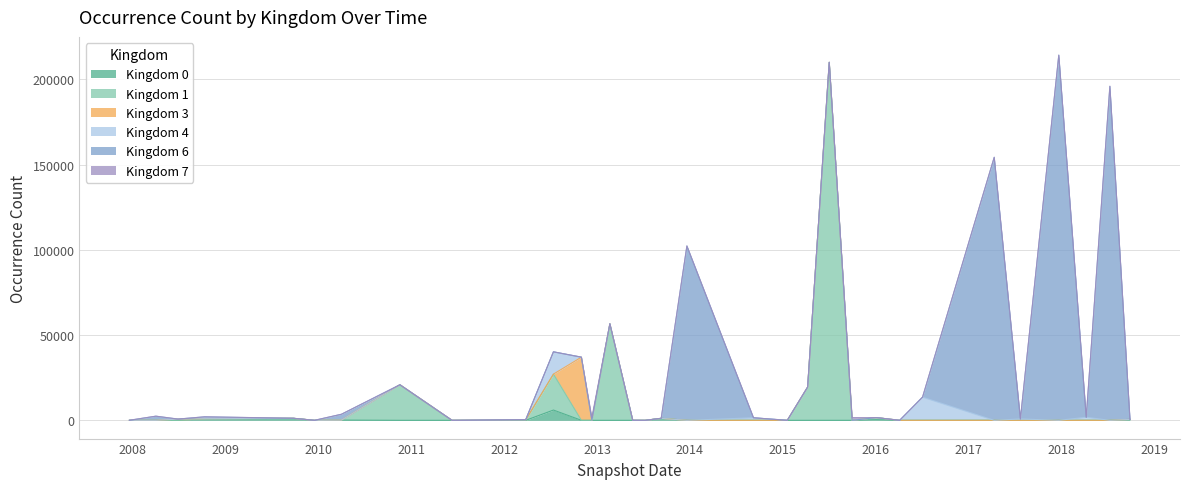

Reading left to right, extract all data points from this chart.

0: 2007-12-19=0	2008-04-01=0	2008-06-27=0	2008-10-10=978	2009-09-25=1152	2009-12-16=0	2010-04-01=132	2010-11-17=0	2011-06-10=0	2012-03-26=0	2012-07-13=6019	2012-10-31=0	2012-12-11=0	2013-02-20=0	2013-05-21=0	2013-07-09=0	2013-09-10=1152	2013-12-20=0	2014-09-08=0	2015-01-19=0	2015-04-09=0	2015-07-03=0	2015-10-01=0	2016-01-04=361	2016-04-05=0	2016-07-04=0	2017-04-12=0	2017-07-24=0	2017-12-22=0	2018-04-09=0	2018-07-11=0	2018-09-28=538
1: 2007-12-19=0	2008-04-01=0	2008-06-27=0	2008-10-10=0	2009-09-25=0	2009-12-16=0	2010-04-01=0	2010-11-17=20856	2011-06-10=0	2012-03-26=0	2012-07-13=21090	2012-10-31=0	2012-12-11=0	2013-02-20=56614	2013-05-21=0	2013-07-09=0	2013-09-10=0	2013-12-20=0	2014-09-08=0	2015-01-19=0	2015-04-09=19504	2015-07-03=209963	2015-10-01=0	2016-01-04=1249	2016-04-05=0	2016-07-04=0	2017-04-12=0	2017-07-24=0	2017-12-22=0	2018-04-09=0	2018-07-11=0	2018-09-28=0
3: 2007-12-19=0	2008-04-01=0	2008-06-27=728	2008-10-10=0	2009-09-25=0	2009-12-16=0	2010-04-01=0	2010-11-17=0	2011-06-10=0	2012-03-26=403	2012-07-13=0	2012-10-31=37032	2012-12-11=0	2013-02-20=0	2013-05-21=0	2013-07-09=0	2013-09-10=0	2013-12-20=0	2014-09-08=0	2015-01-19=0	2015-04-09=0	2015-07-03=0	2015-10-01=0	2016-01-04=0	2016-04-05=0	2016-07-04=0	2017-04-12=0	2017-07-24=0	2017-12-22=0	2018-04-09=0	2018-07-11=0	2018-09-28=0
4: 2007-12-19=0	2008-04-01=0	2008-06-27=0	2008-10-10=0	2009-09-25=0	2009-12-16=0	2010-04-01=0	2010-11-17=0	2011-06-10=0	2012-03-26=0	2012-07-13=13054	2012-10-31=0	2012-12-11=0	2013-02-20=0	2013-05-21=0	2013-07-09=0	2013-09-10=0	2013-12-20=0	2014-09-08=1496	2015-01-19=0	2015-04-09=0	2015-07-03=0	2015-10-01=0	2016-01-04=0	2016-04-05=0	2016-07-04=13576	2017-04-12=0	2017-07-24=804	2017-12-22=0	2018-04-09=1794	2018-07-11=0	2018-09-28=0
6: 2007-12-19=0	2008-04-01=2428	2008-06-27=0	2008-10-10=1077	2009-09-25=6	2009-12-16=0	2010-04-01=3423	2010-11-17=0	2011-06-10=0	2012-03-26=0	2012-07-13=0	2012-10-31=0	2012-12-11=0	2013-02-20=0	2013-05-21=0	2013-07-09=0	2013-09-10=0	2013-12-20=102255	2014-09-08=0	2015-01-19=0	2015-04-09=0	2015-07-03=0	2015-10-01=0	2016-01-04=0	2016-04-05=0	2016-07-04=0	2017-04-12=154255	2017-07-24=0	2017-12-22=214162	2018-04-09=0	2018-07-11=195915	2018-09-28=0
7: 2007-12-19=69	2008-04-01=0	2008-06-27=0	2008-10-10=0	2009-09-25=70	2009-12-16=0	2010-04-01=0	2010-11-17=0	2011-06-10=0	2012-03-26=0	2012-07-13=0	2012-10-31=0	2012-12-11=1601	2013-02-20=0	2013-05-21=70	2013-07-09=0	2013-09-10=70	2013-12-20=0	2014-09-08=0	2015-01-19=0	2015-04-09=0	2015-07-03=0	2015-10-01=1604	2016-01-04=0	2016-04-05=0	2016-07-04=0	2017-04-12=0	2017-07-24=0	2017-12-22=0	2018-04-09=0	2018-07-11=0	2018-09-28=0